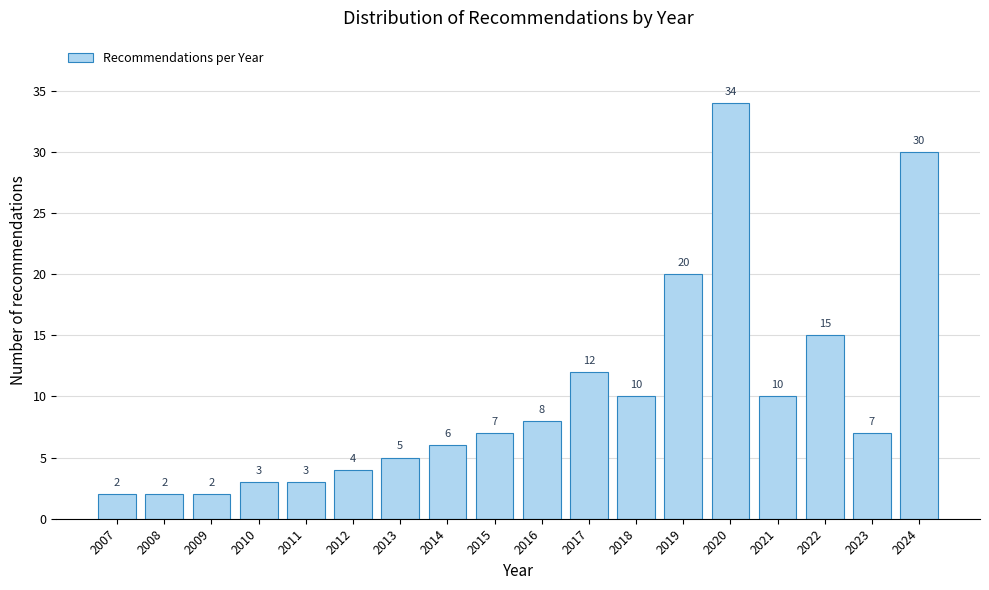

Reading right to left, transcribe all the data shown in this chart.

30	7	15	10	34	20	10	12	8	7	6	5	4	3	3	2	2	2